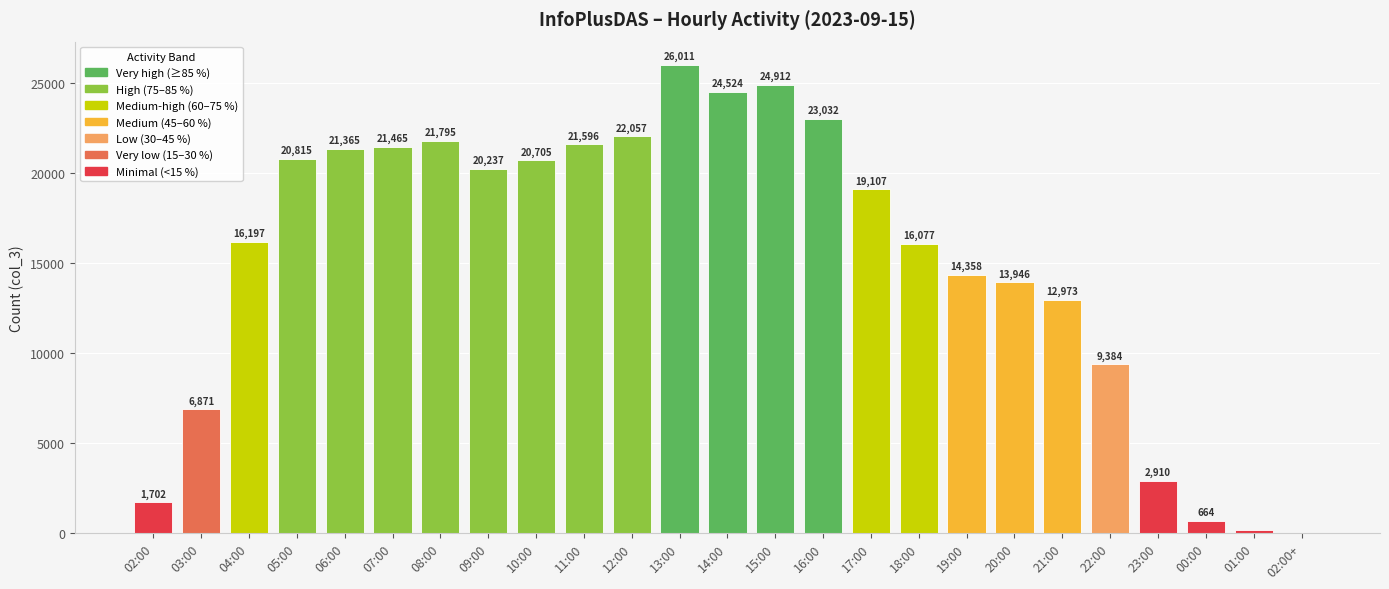

The value at 14:00 is 24524. True or false?

True